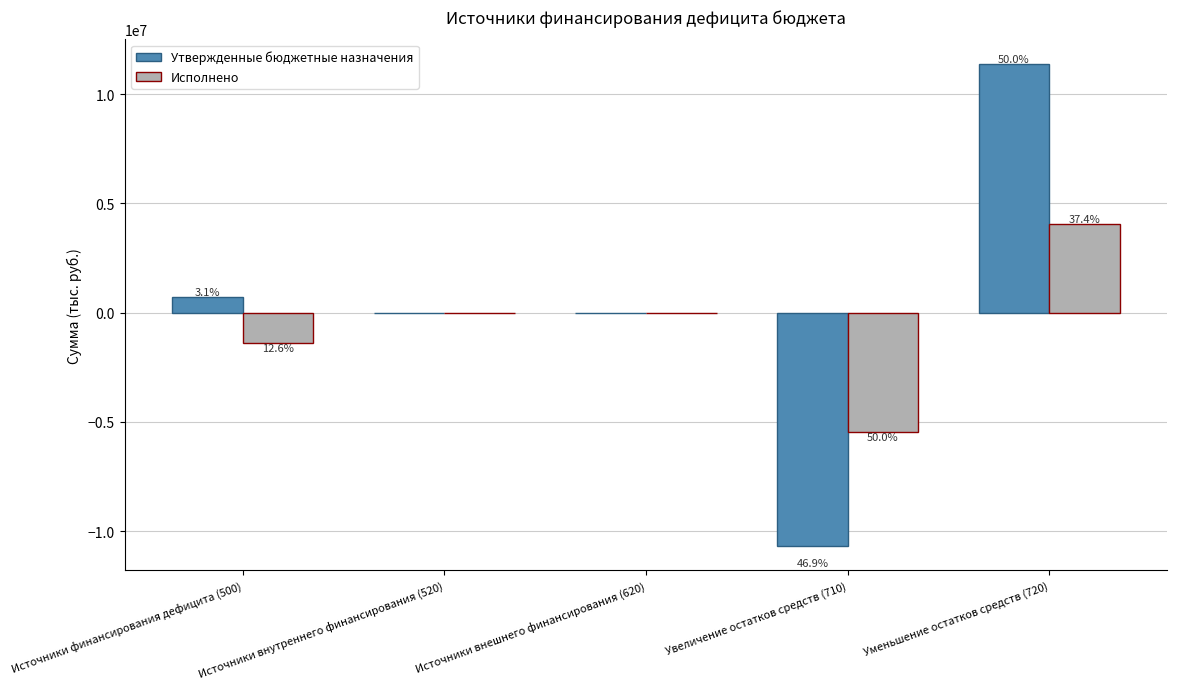

Rank the series by their average value, from highest to lowest.

Утвержденные бюджетные назначения, Исполнено